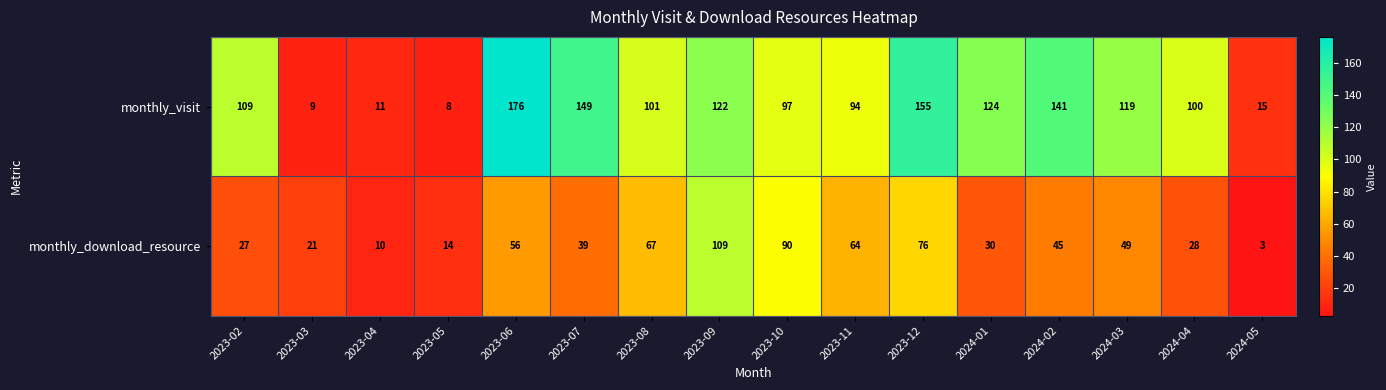

What is the total value across all series at 2024-03?

168